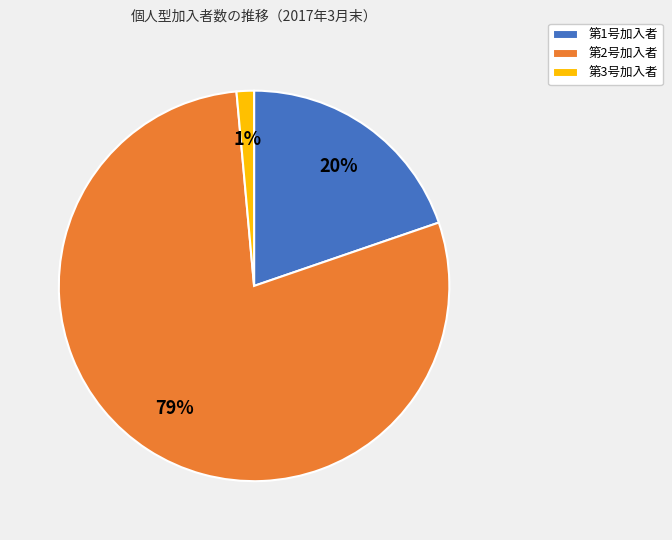

How many slices are in this pie chart?

3